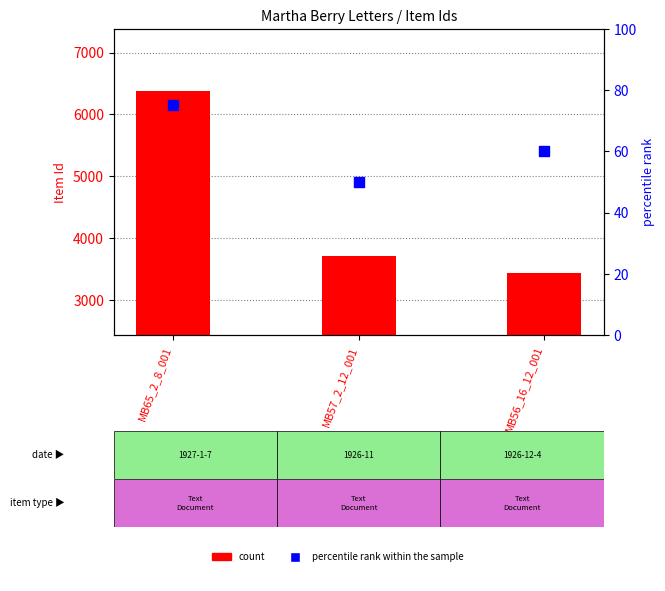

Is the value of percentile rank within the sample at MB65_2_8_001 greater than the value of count at MB57_2_12_001?

No